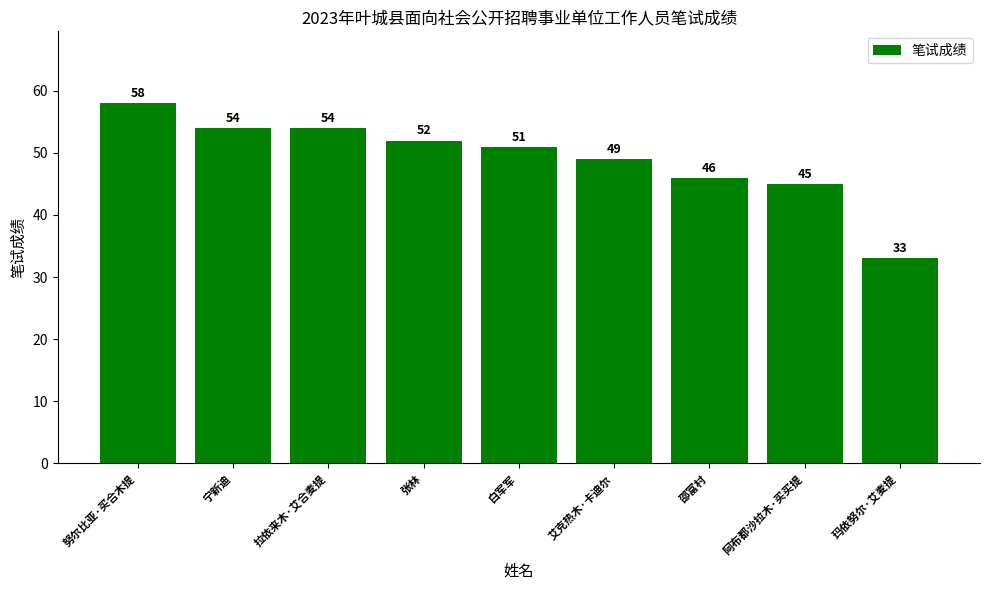

What is the label of the 2nd bar from the left?

宁新迪